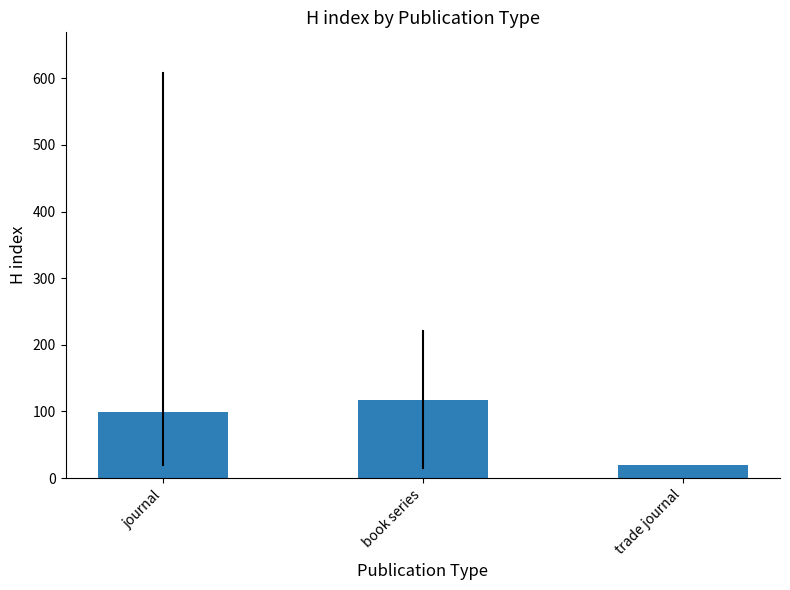

Rank the categories by value from lowest to highest.

trade journal, journal, book series